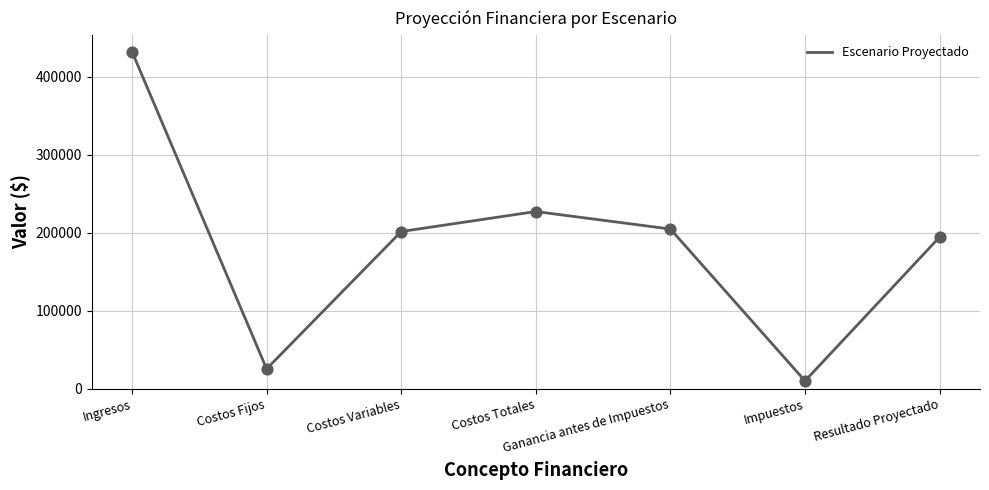

Approximately how many times larger is the value at Costos Variables compared to Costos Fijos?

7.9